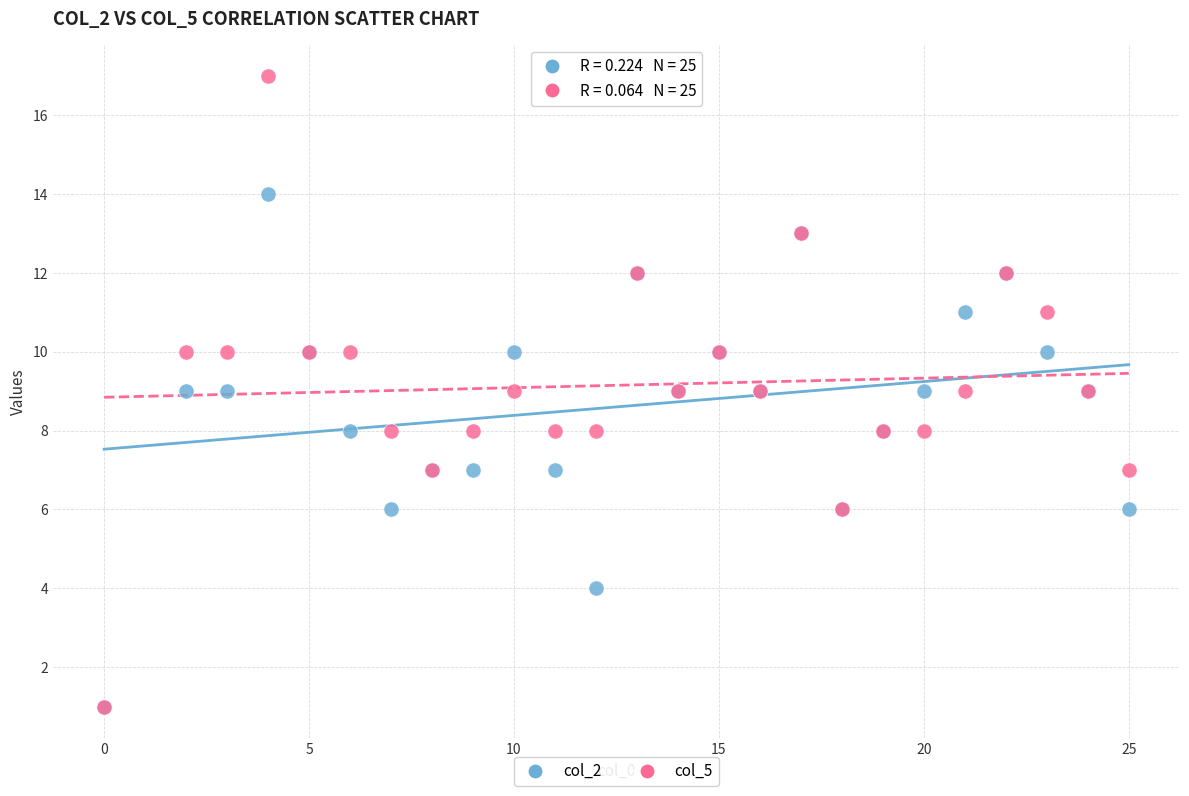

What are all the series names shown in the legend?

col_2, col_5